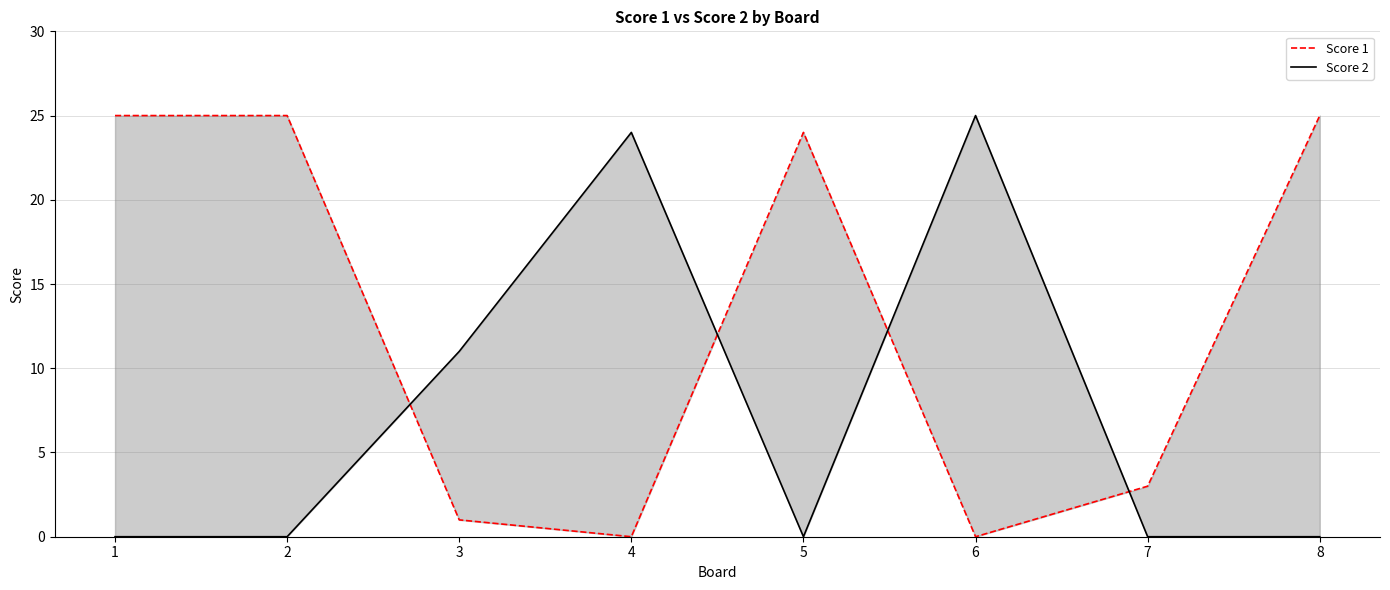

The Score 2 series shows -9 at 7. True or false?

False